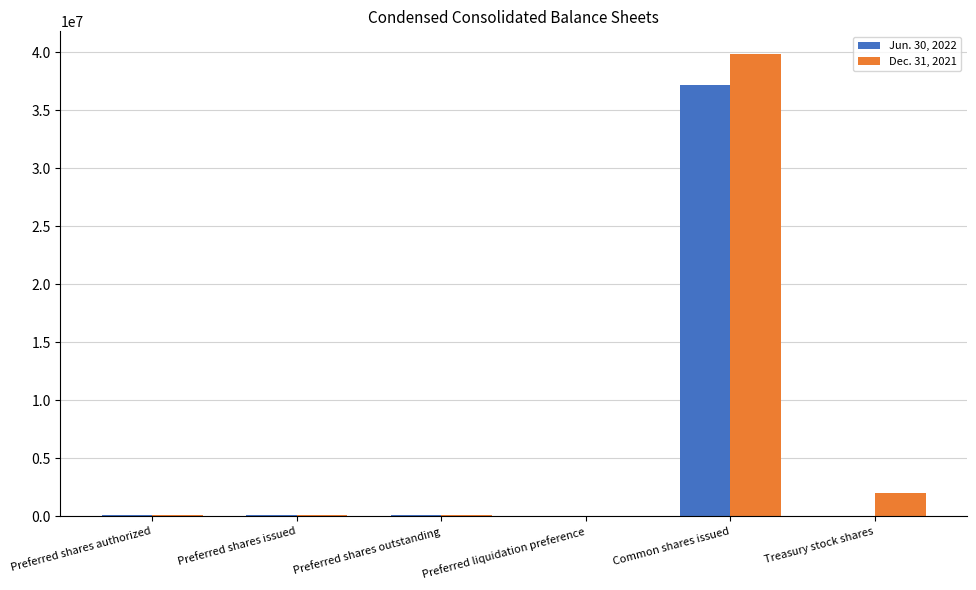

Which category has the highest value in the Jun. 30, 2022 series?

Common shares issued